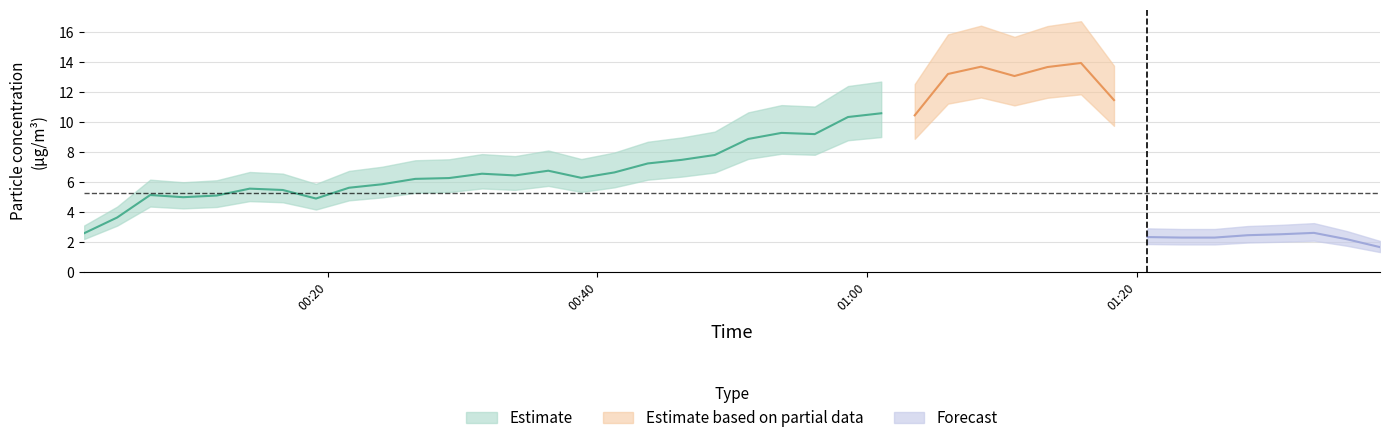

True or false: SDS_P1 and SDS_P2 intersect in this chart.

False